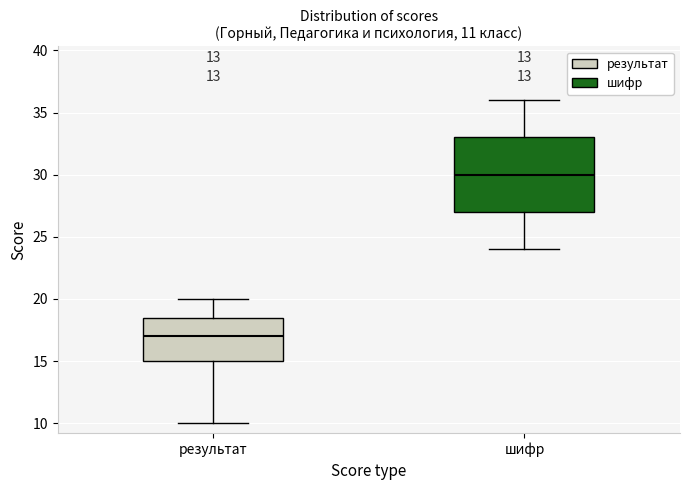

Which box is the tallest, from its lower edge to its upper edge?

шифр